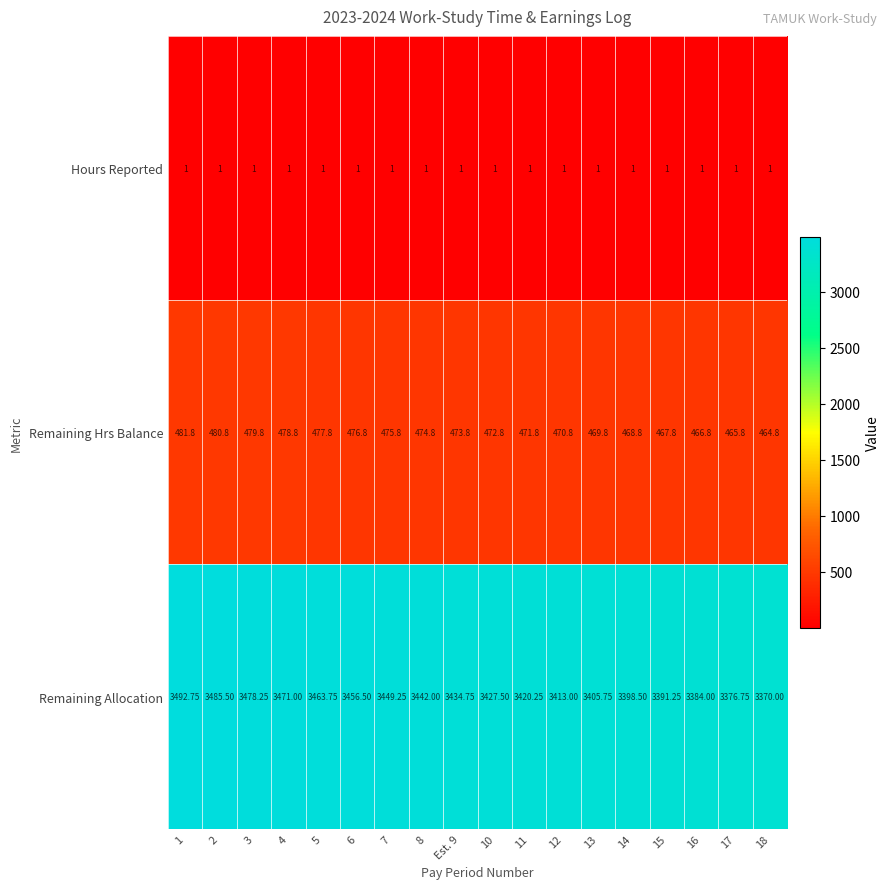

How many categories are shown in the chart?

18